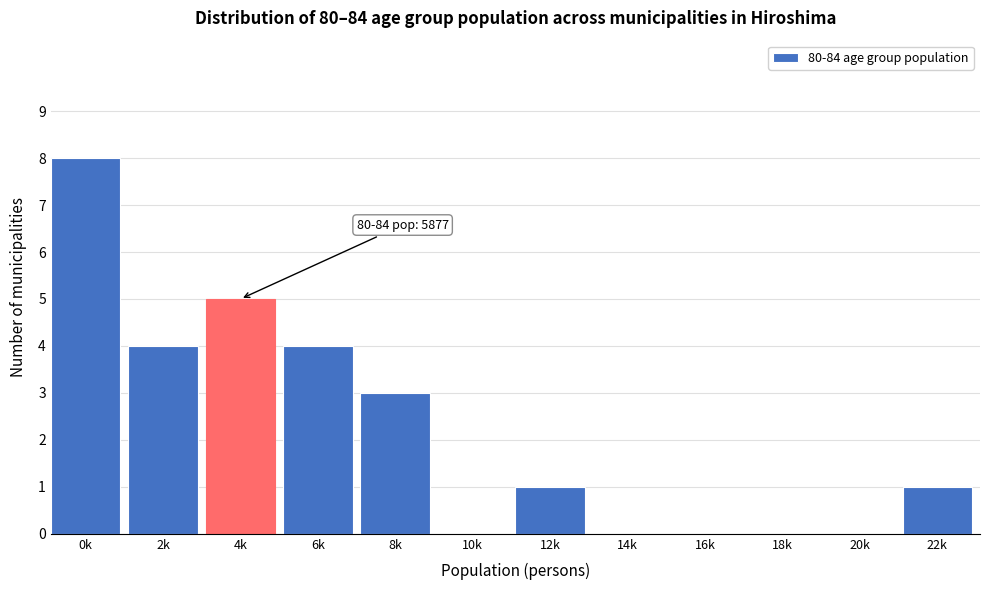

Reading left to right, extract all data points from this chart.

0k=8	2k=4	4k=5	6k=4	8k=3	10k=0	12k=1	14k=0	16k=0	18k=0	20k=0	22k=1